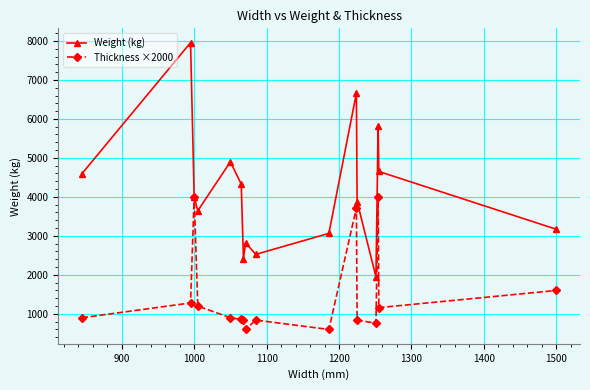

Which series has the largest total across all categories?

Weight (kg)